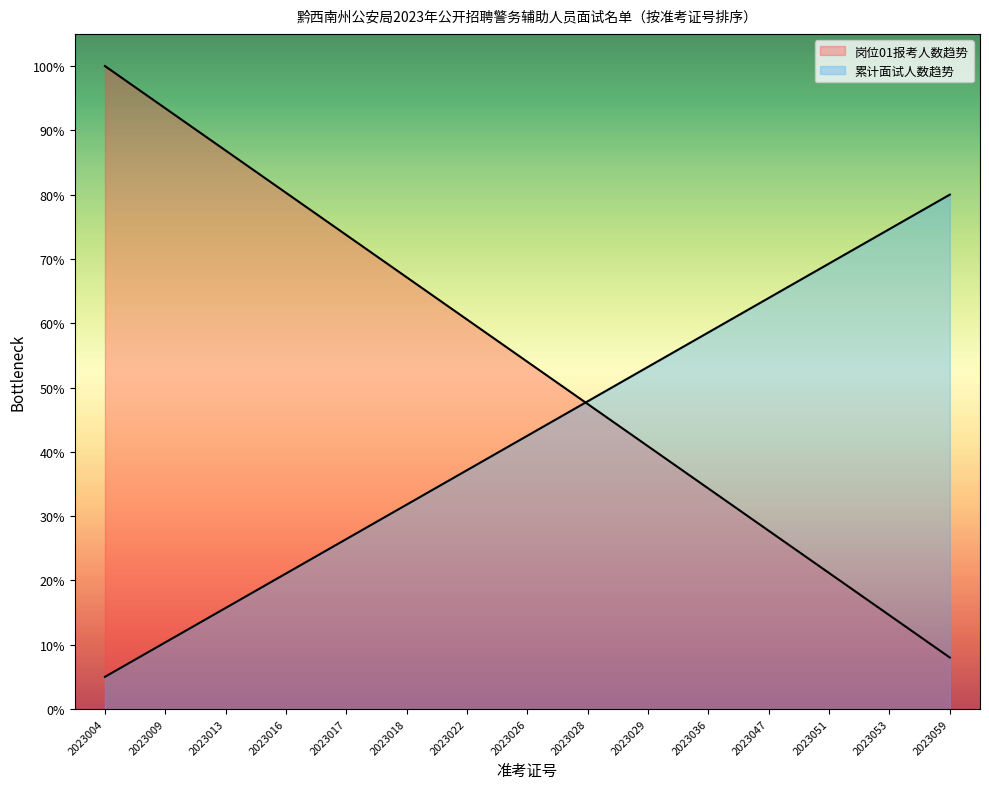

How many series are shown in this chart?

2